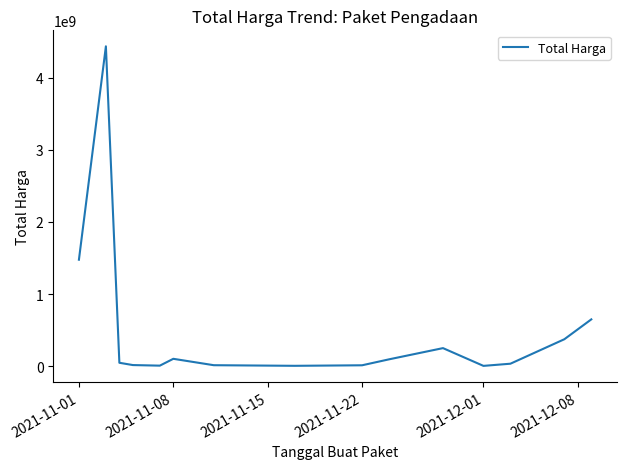

What is the greatest value displayed?

4433183175